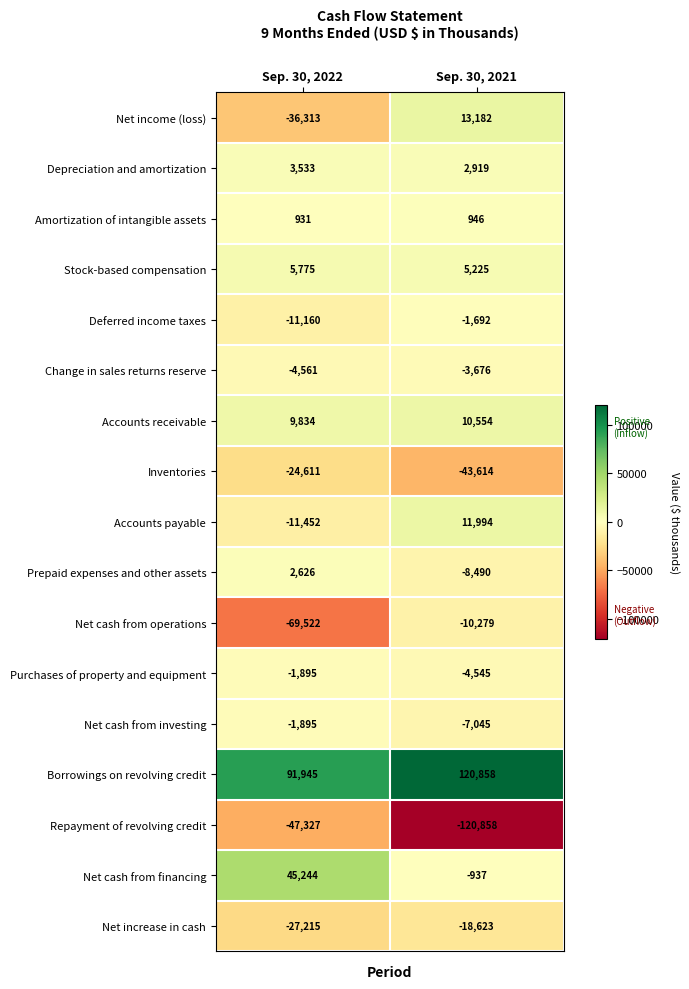

True or false: Net cash from operations has a value of -69522 at Sep. 30, 2022.

True